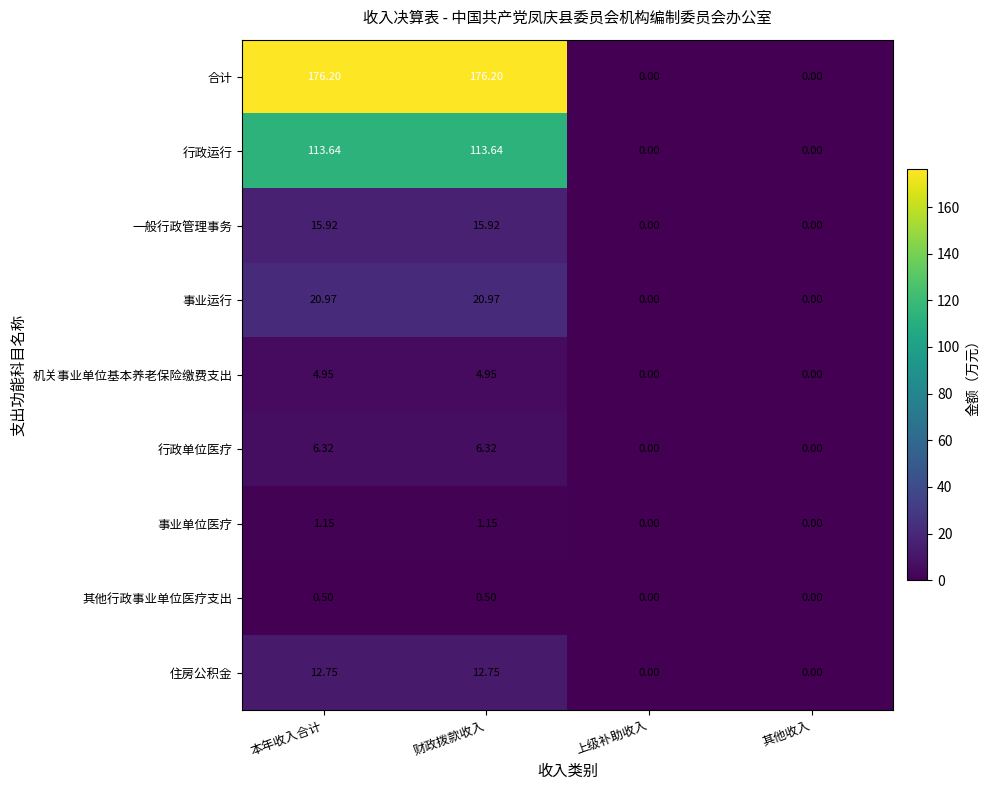

How many data points does each series have?

4